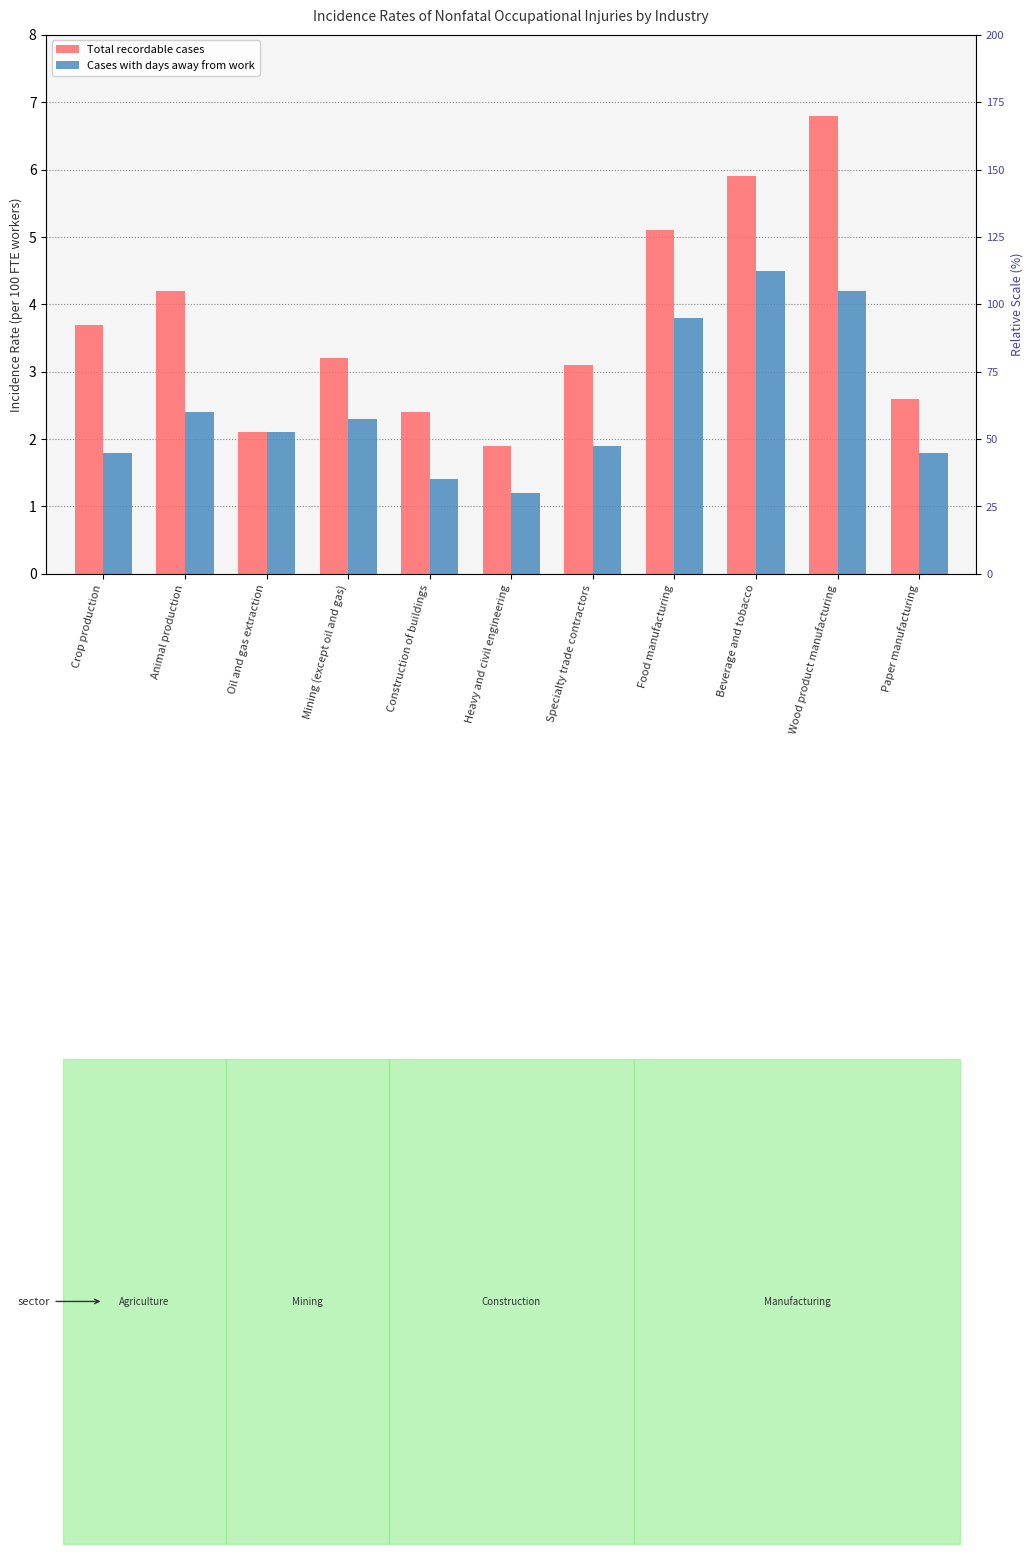

At which label does Cases with days away from work reach its minimum?

Heavy and civil engineering